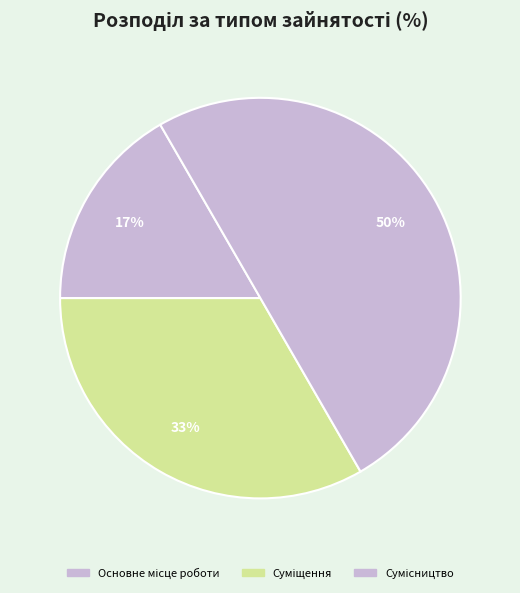

How many slices are in this pie chart?

3